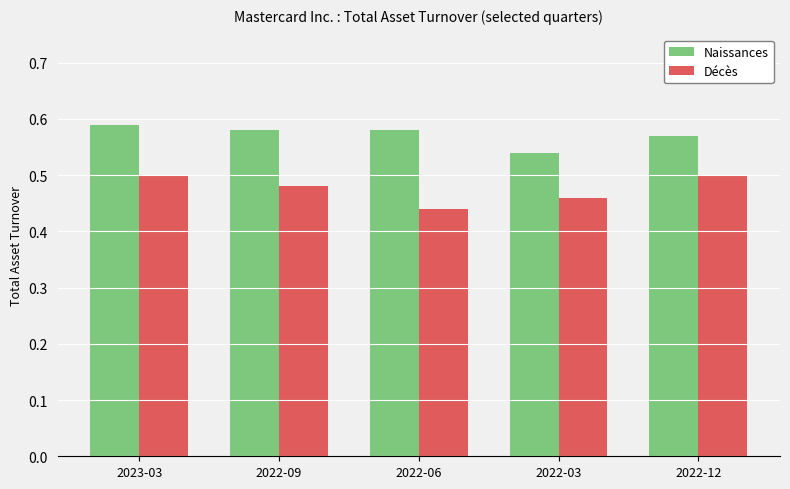

Which series has the widest spread of values?

Décès